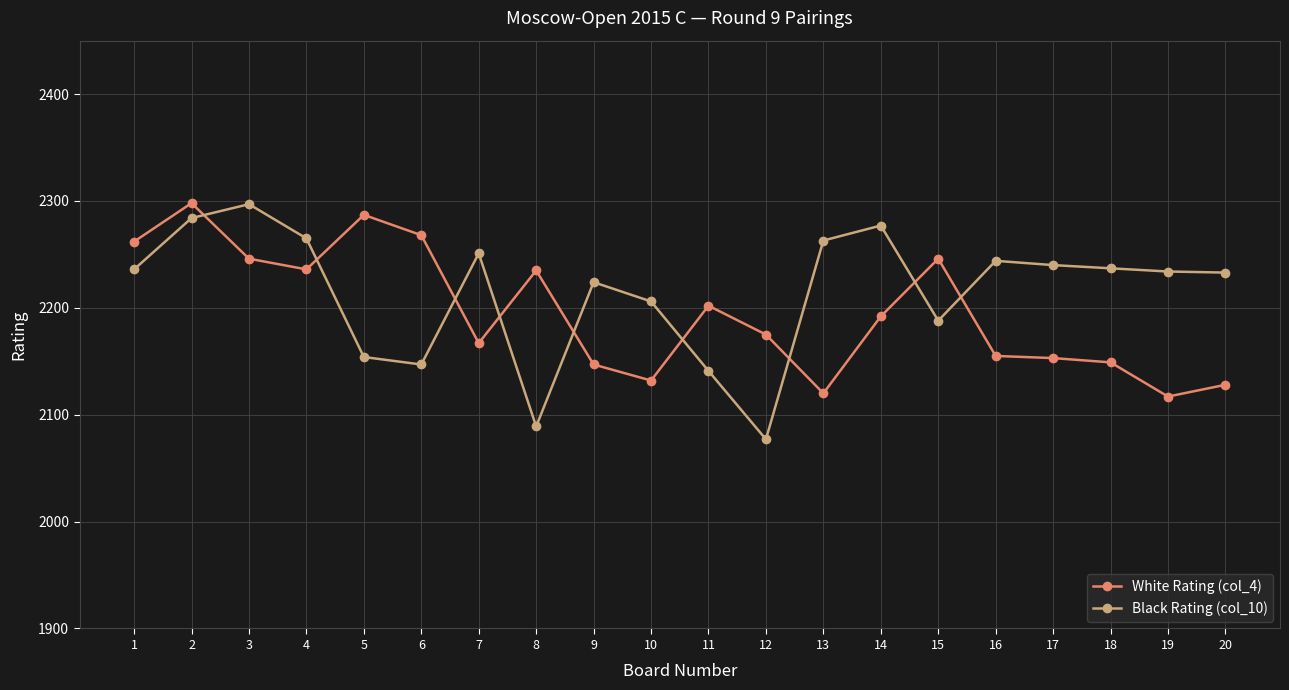

Count the number of data series in this chart.

2